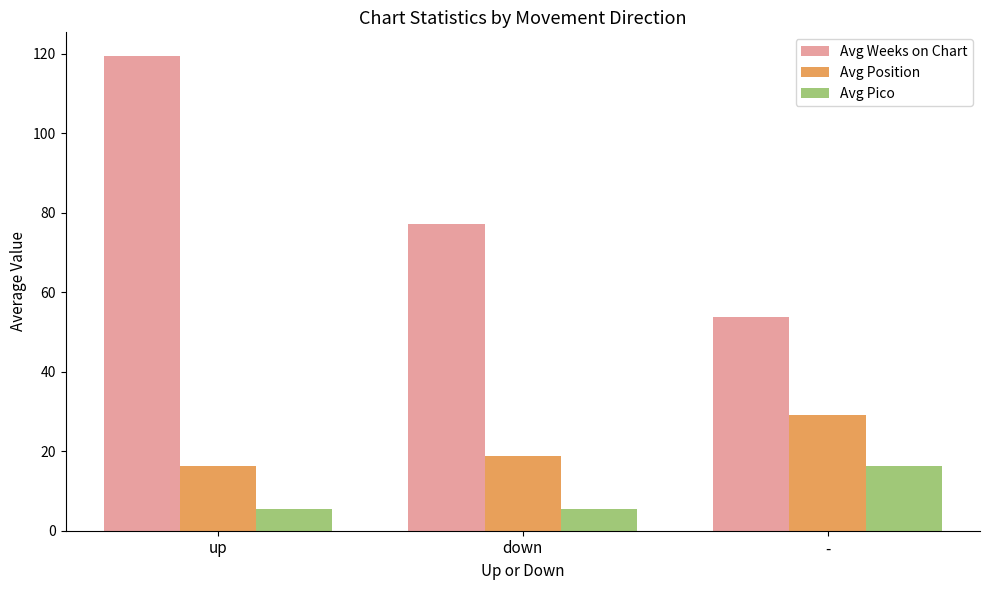

At which label does Avg Weeks on Chart reach its peak?

up